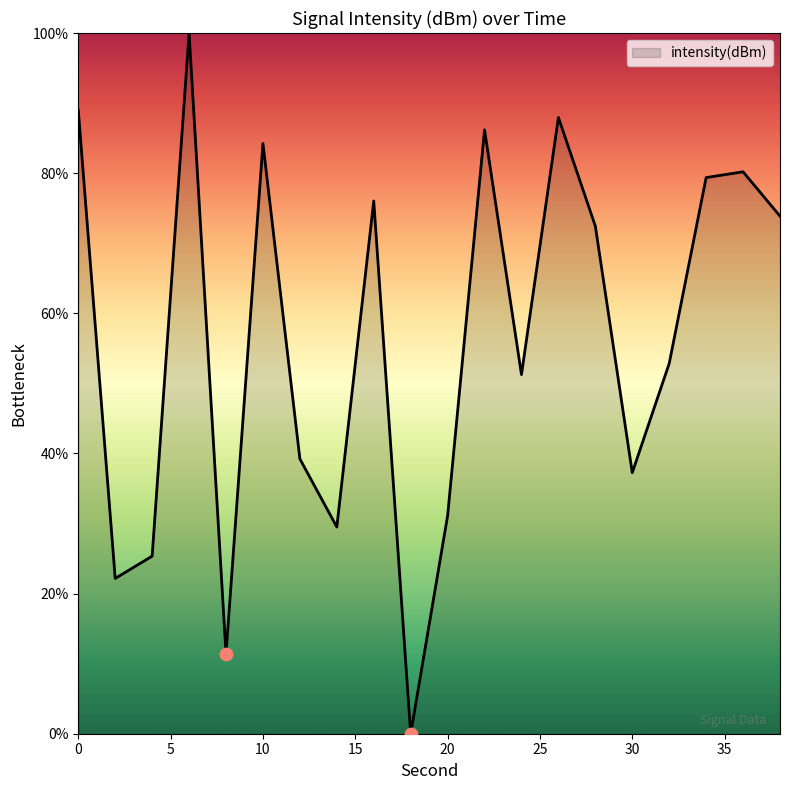

What is the difference between the maximum and minimum values?

100.0